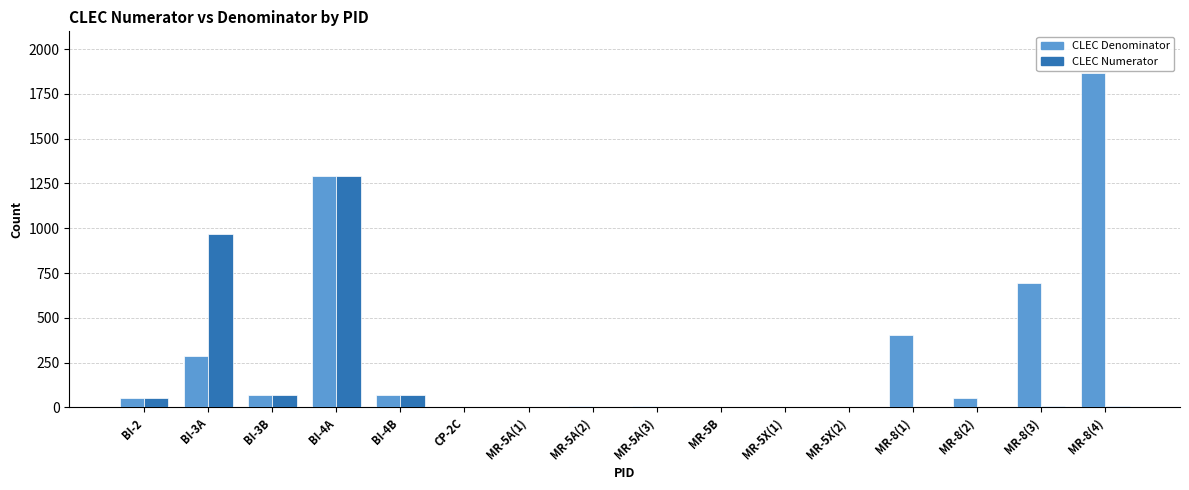

What is the highest value of the CLEC Denominator series?

1867